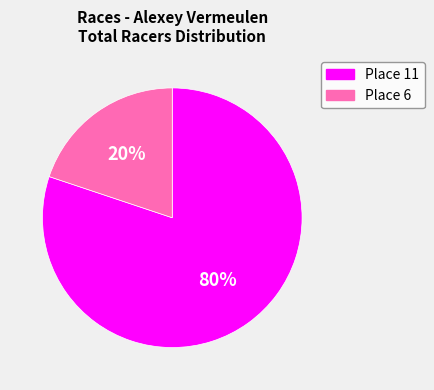

True or false: Place 11 accounts for 80% of the total.

True